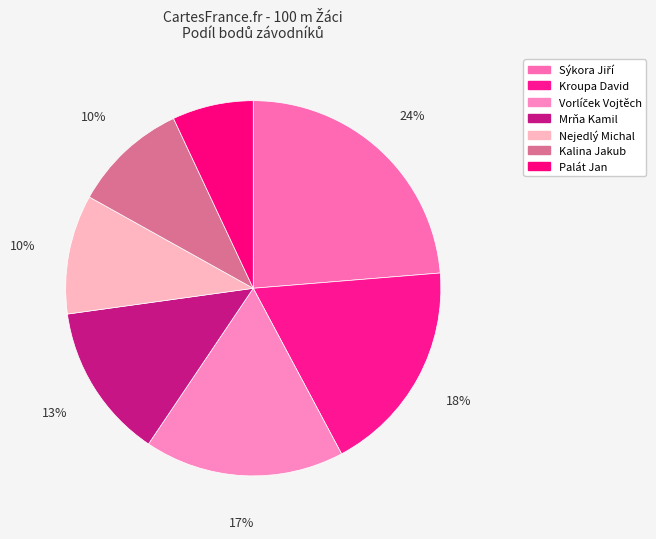

True or false: Kalina Jakub accounts for 10% of the total.

True